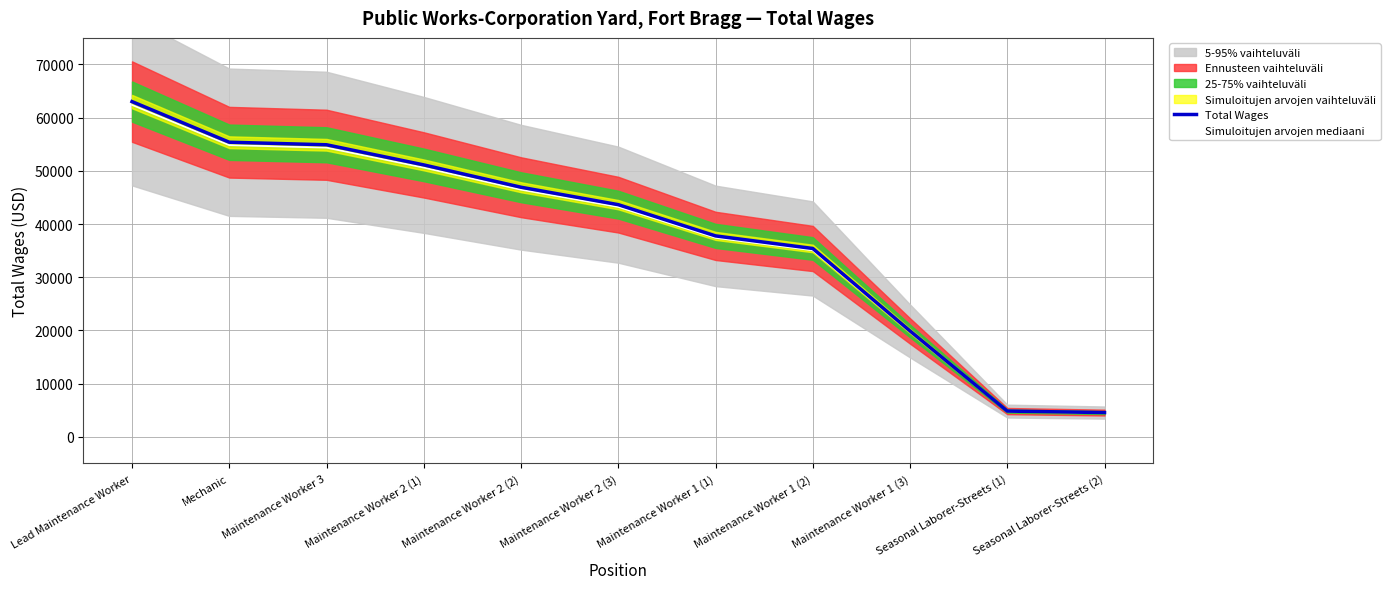

At which category does the chart reach its peak across all series?

Lead Maintenance Worker